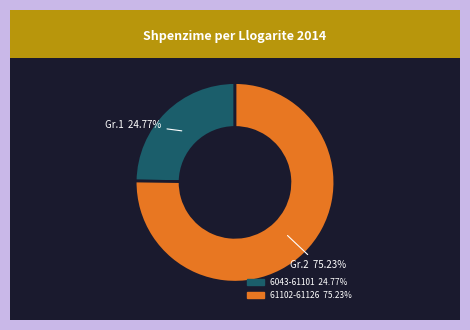

Is there any slice that represents more than half of the pie?

Yes